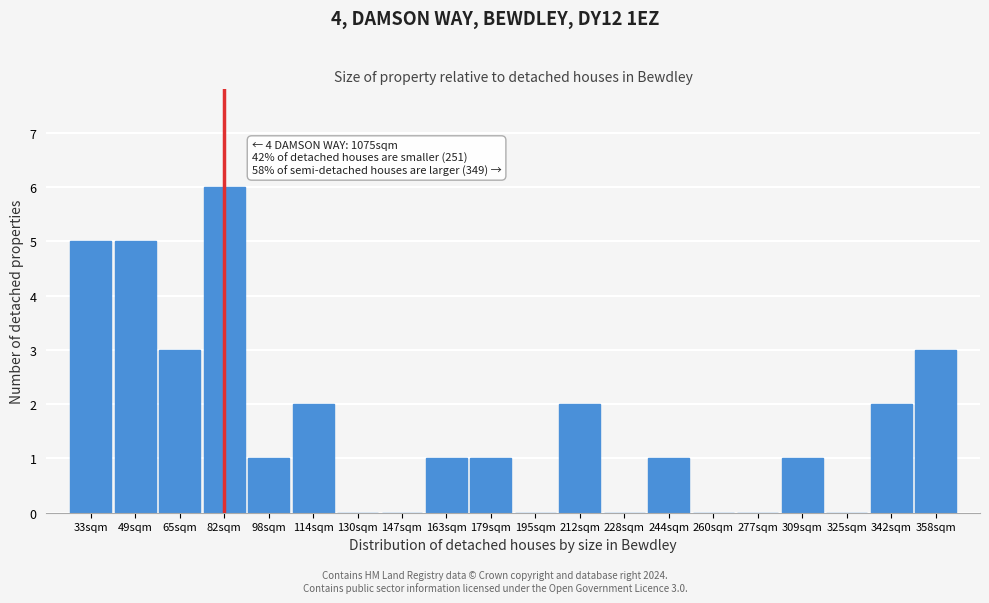

Reading left to right, transcribe all the data shown in this chart.

33sqm=5	49sqm=5	65sqm=3	82sqm=6	98sqm=1	114sqm=2	130sqm=0	147sqm=0	163sqm=1	179sqm=1	195sqm=0	212sqm=2	228sqm=0	244sqm=1	260sqm=0	277sqm=0	309sqm=1	325sqm=0	342sqm=2	358sqm=3